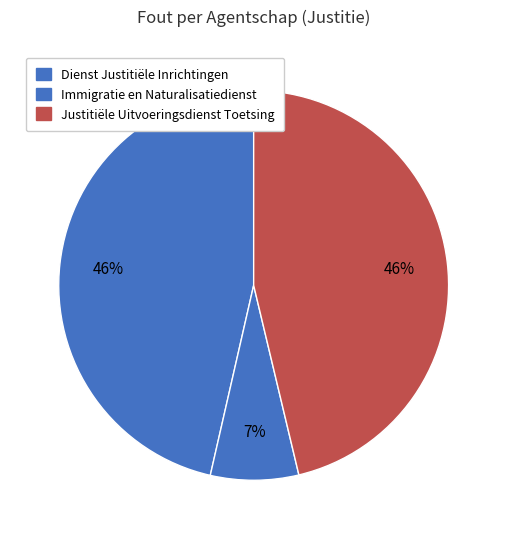

Which slice is the smallest?

Immigratie en Naturalisatiedienst